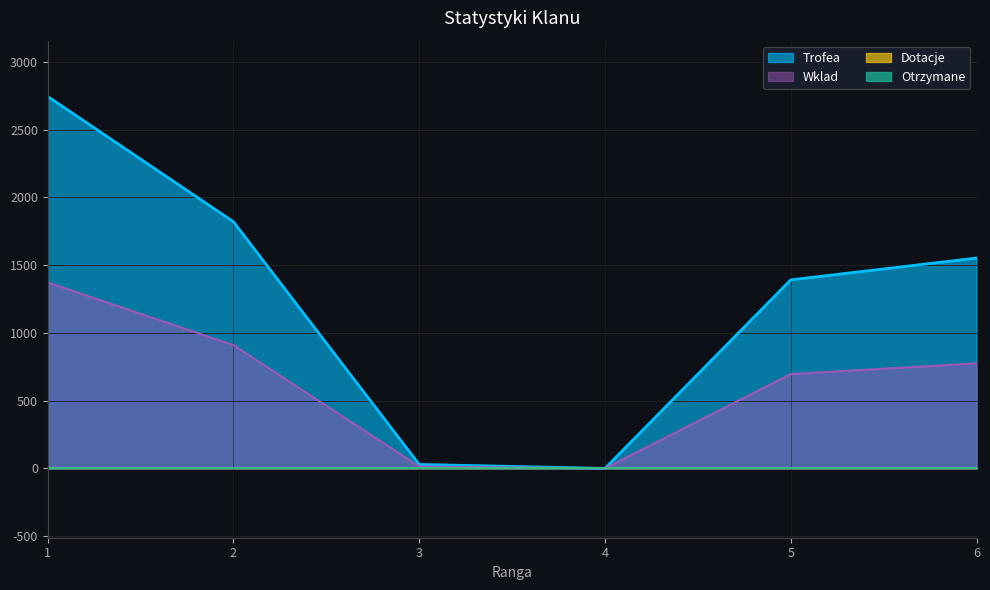

True or false: Wklad and Trofea intersect in this chart.

False